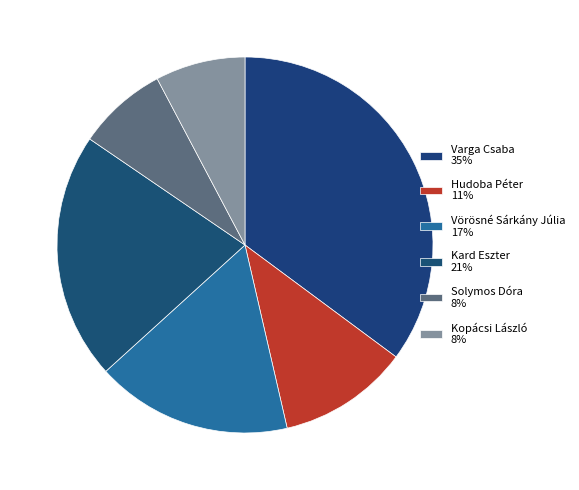

Which slice is the largest?

Varga Csaba